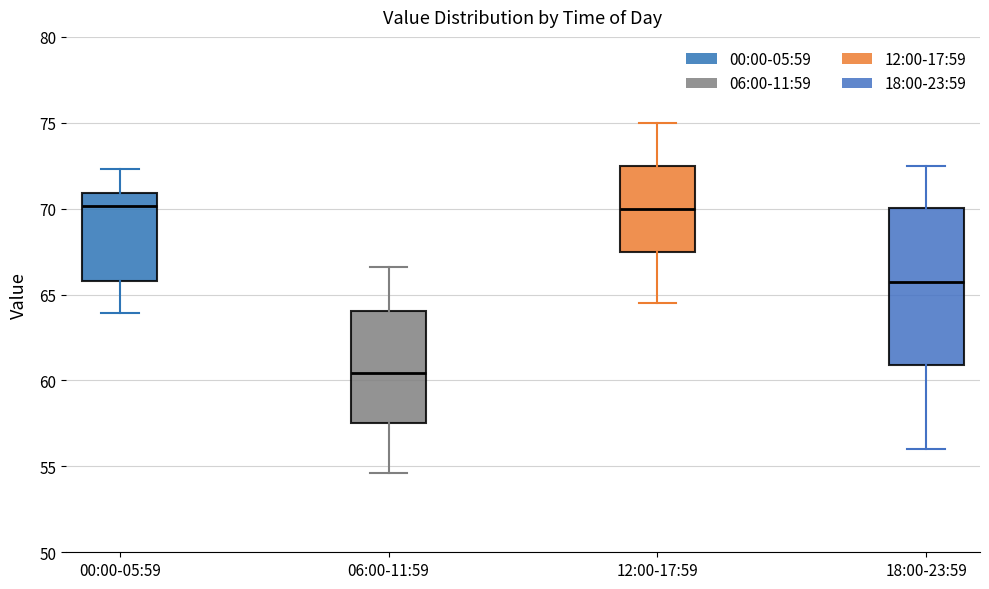

Which box's median line is the lowest?

06:00-11:59